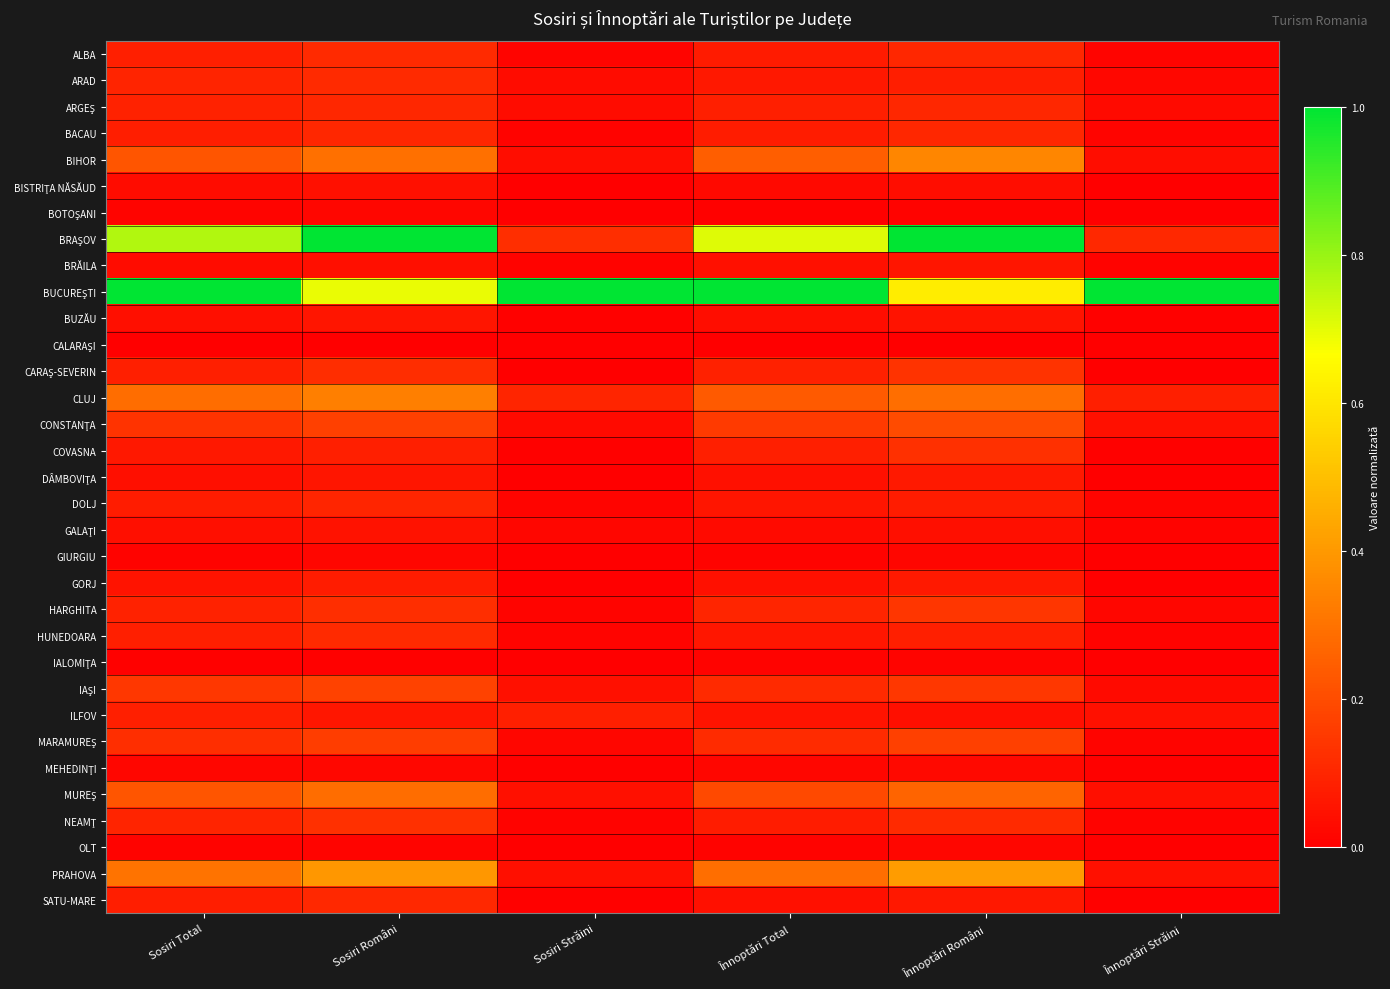

At how many categories does at least one series exceed 0?

6